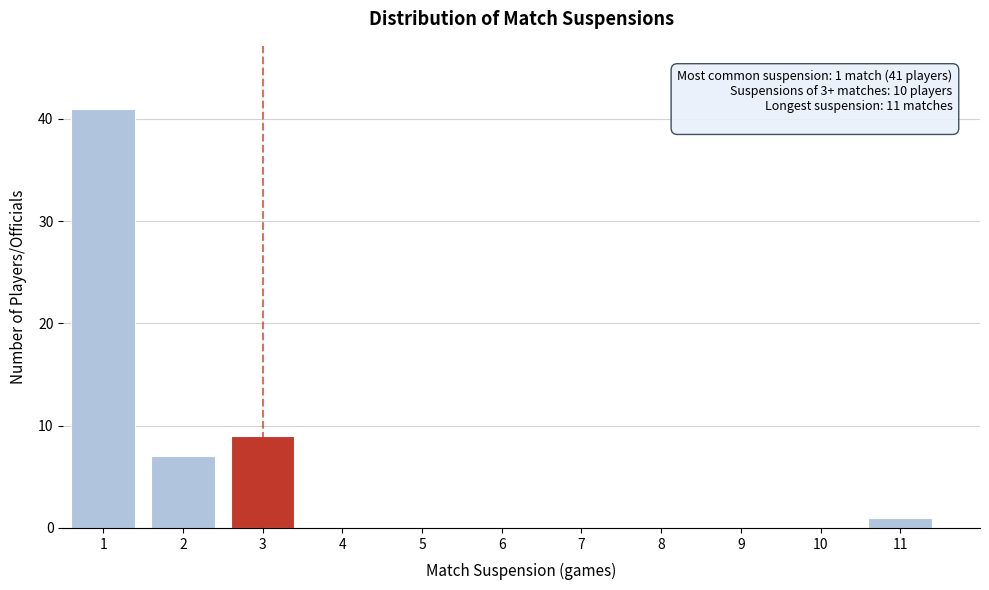

Which range on the x-axis has the tallest bar?

0.5 to 1.5